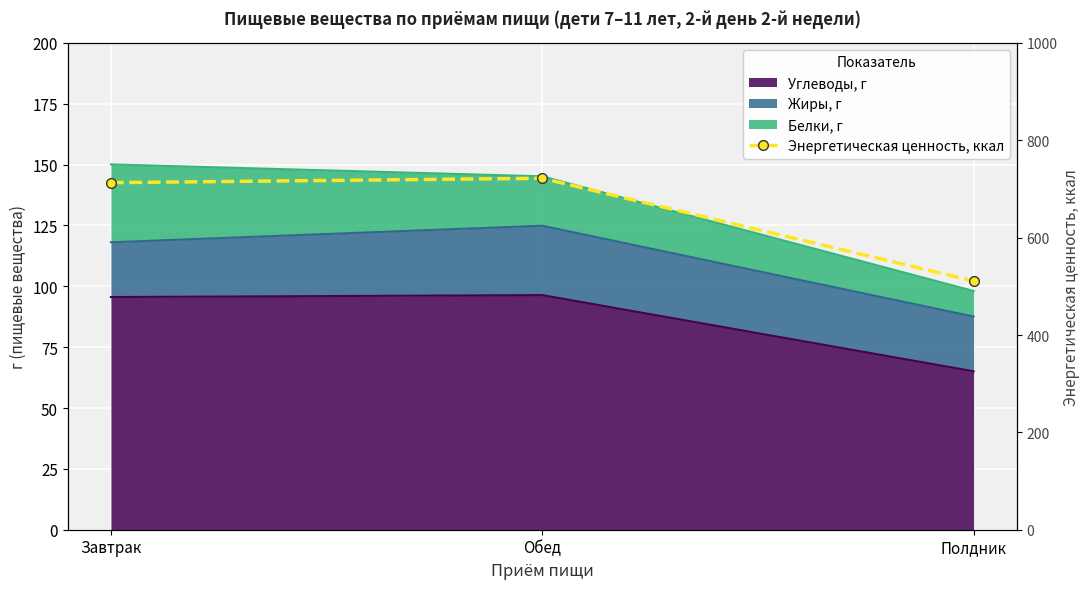

The value at Завтрак is 713. True or false?

True